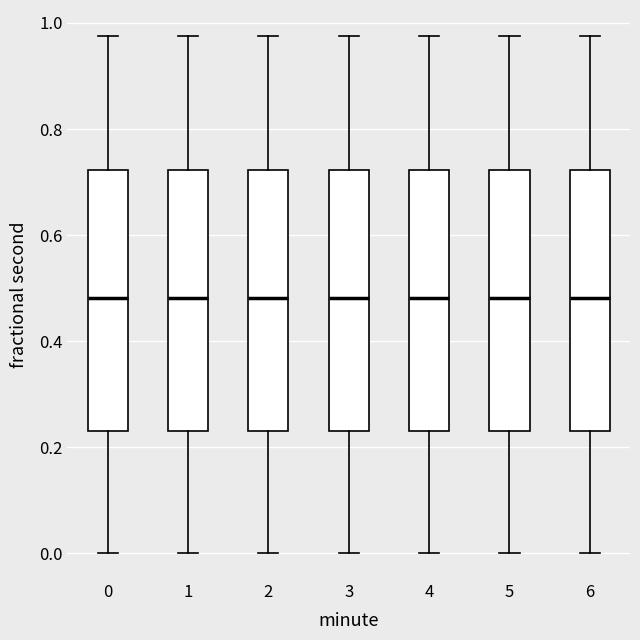

Reading left to right, transcribe this box plot: for each box, give where its median line is, the range the box spans, and where its two whiskers end, as read against the y-axis. The values are not printed on the chart, so give them approximately, as read against the axis.

0: median 0.48, box 0.24 to 0.72, whiskers 0.00 to 0.98
1: median 0.48, box 0.24 to 0.72, whiskers 0.00 to 0.98
2: median 0.48, box 0.24 to 0.72, whiskers 0.00 to 0.98
3: median 0.48, box 0.24 to 0.72, whiskers 0.00 to 0.98
4: median 0.48, box 0.24 to 0.72, whiskers 0.00 to 0.98
5: median 0.48, box 0.24 to 0.72, whiskers 0.00 to 0.98
6: median 0.48, box 0.24 to 0.72, whiskers 0.00 to 0.98